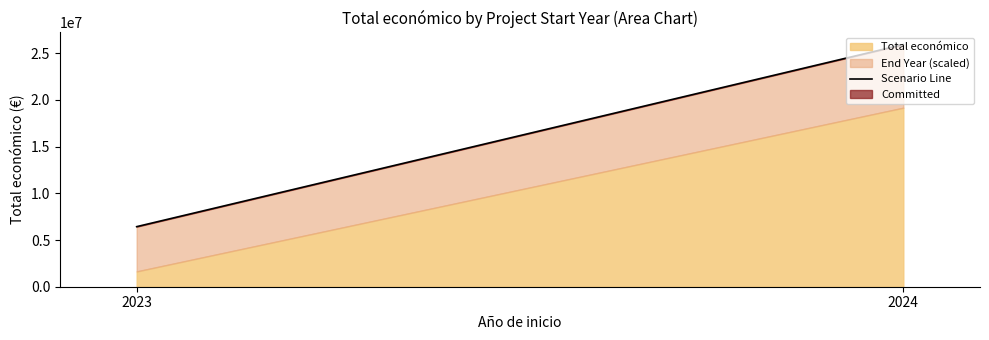

What is the difference between the maximum and minimum values in the Total económico series?

17534461.0